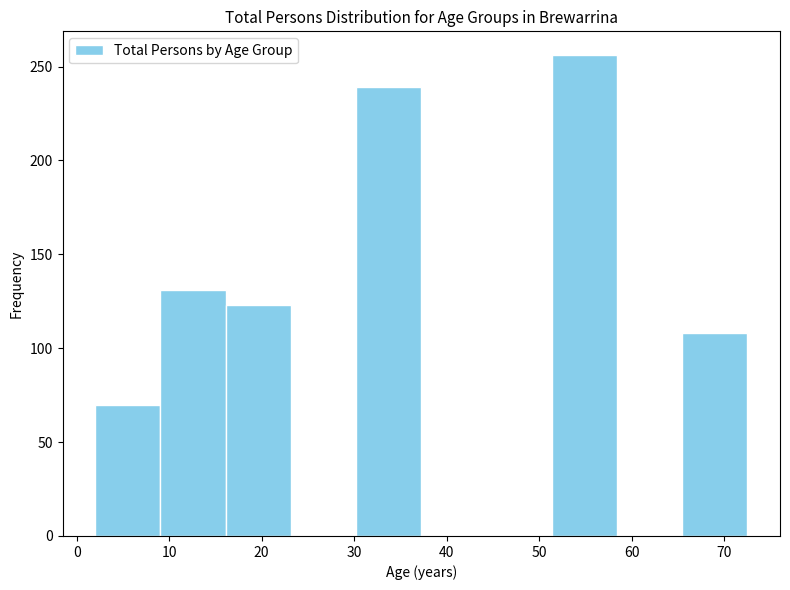

Reading left to right, transcribe this chart: for each bar, give the range it covers on the x-axis and its height. Neither the bar edges nor the heights are printed on the chart, so give them approximately, as read against the axes.

2 to 9: 70
9 to 16: 130
16 to 23: 125
23 to 30: 0
30 to 37: 240
37 to 44: 0
44 to 51: 0
51 to 58: 255
58 to 65: 0
65 to 73: 110